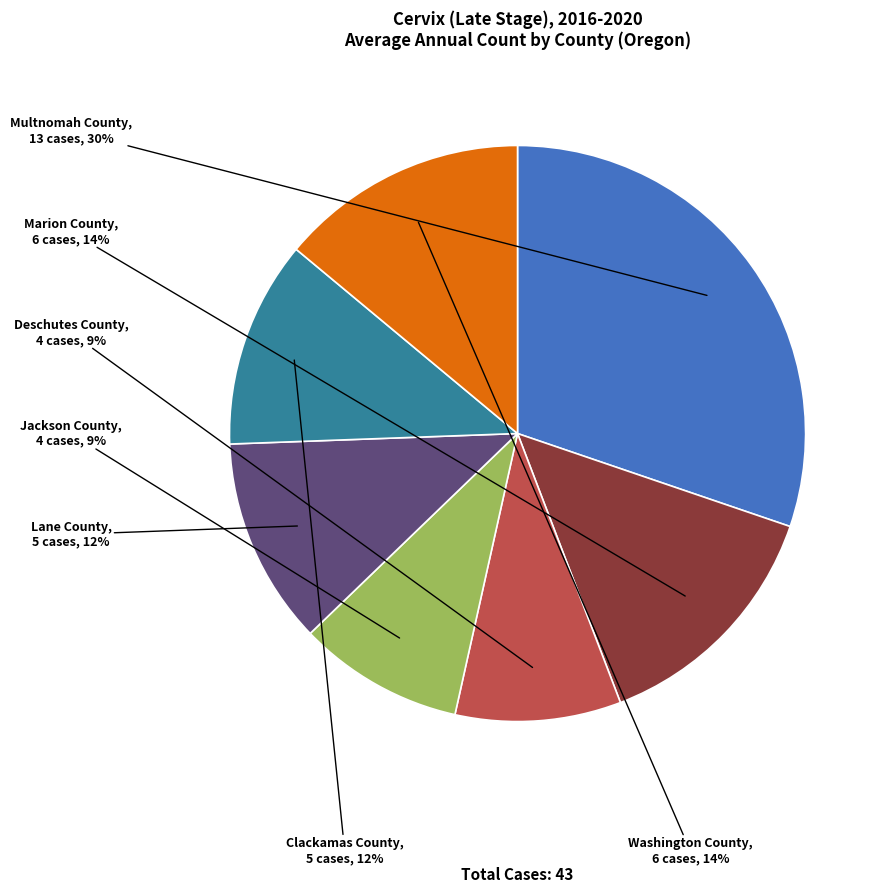

The Multnomah County slice represents 30% of the pie. True or false?

True